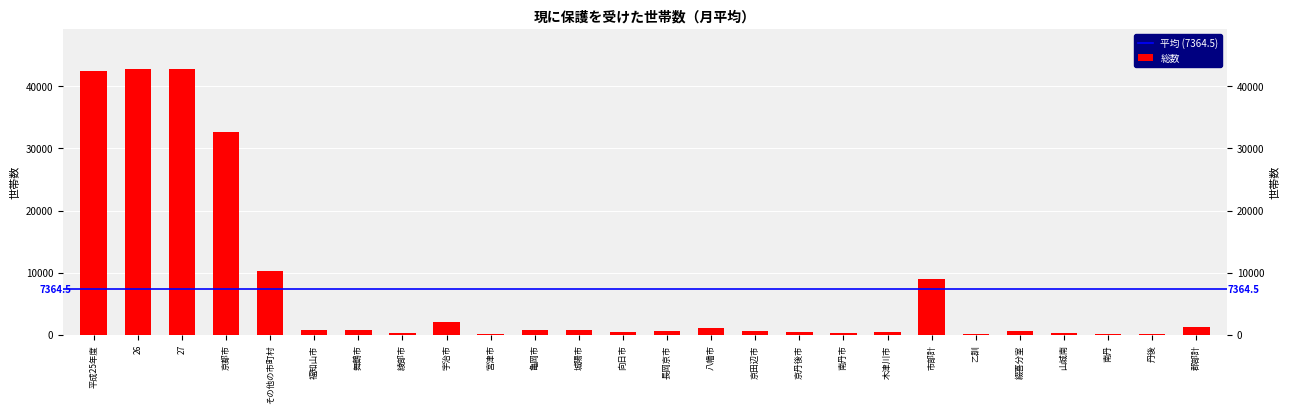

The chart shows a value of 3009.5 at 宇治市. True or false?

False